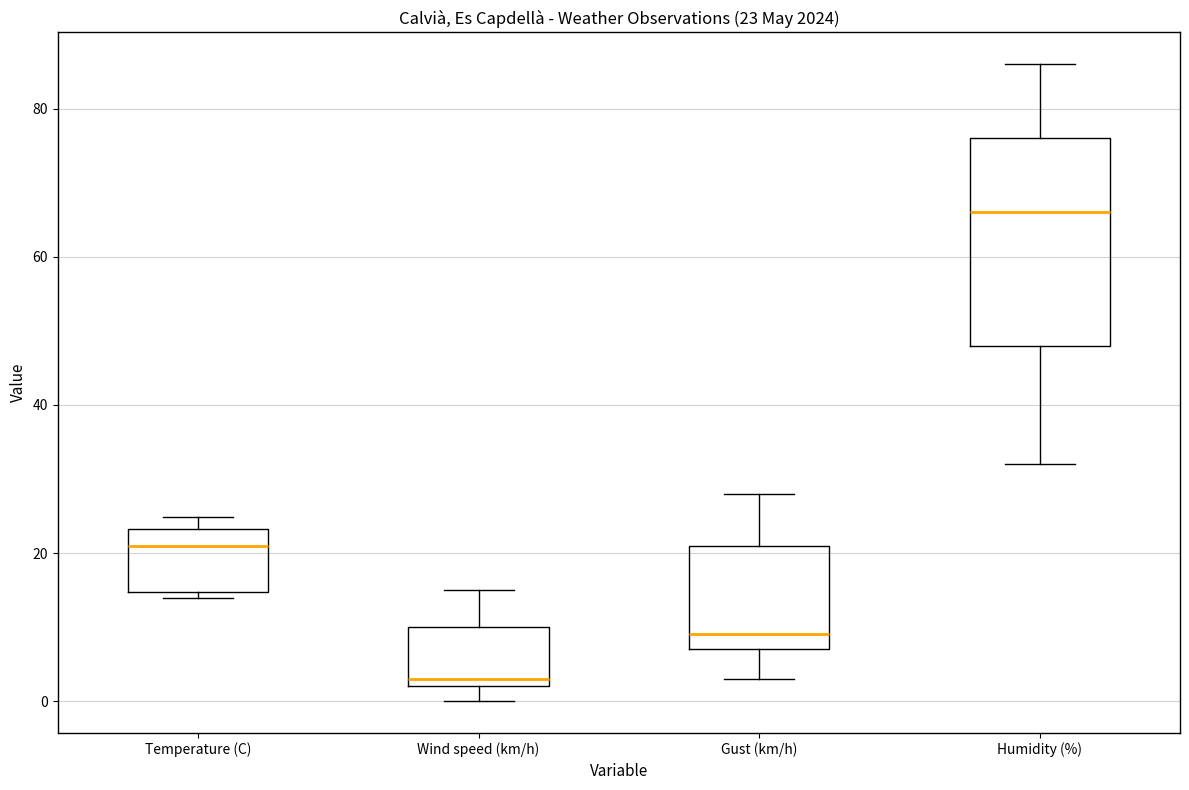

Comparing the boxes themselves (not the whiskers), which one is the tallest?

Humidity (%)